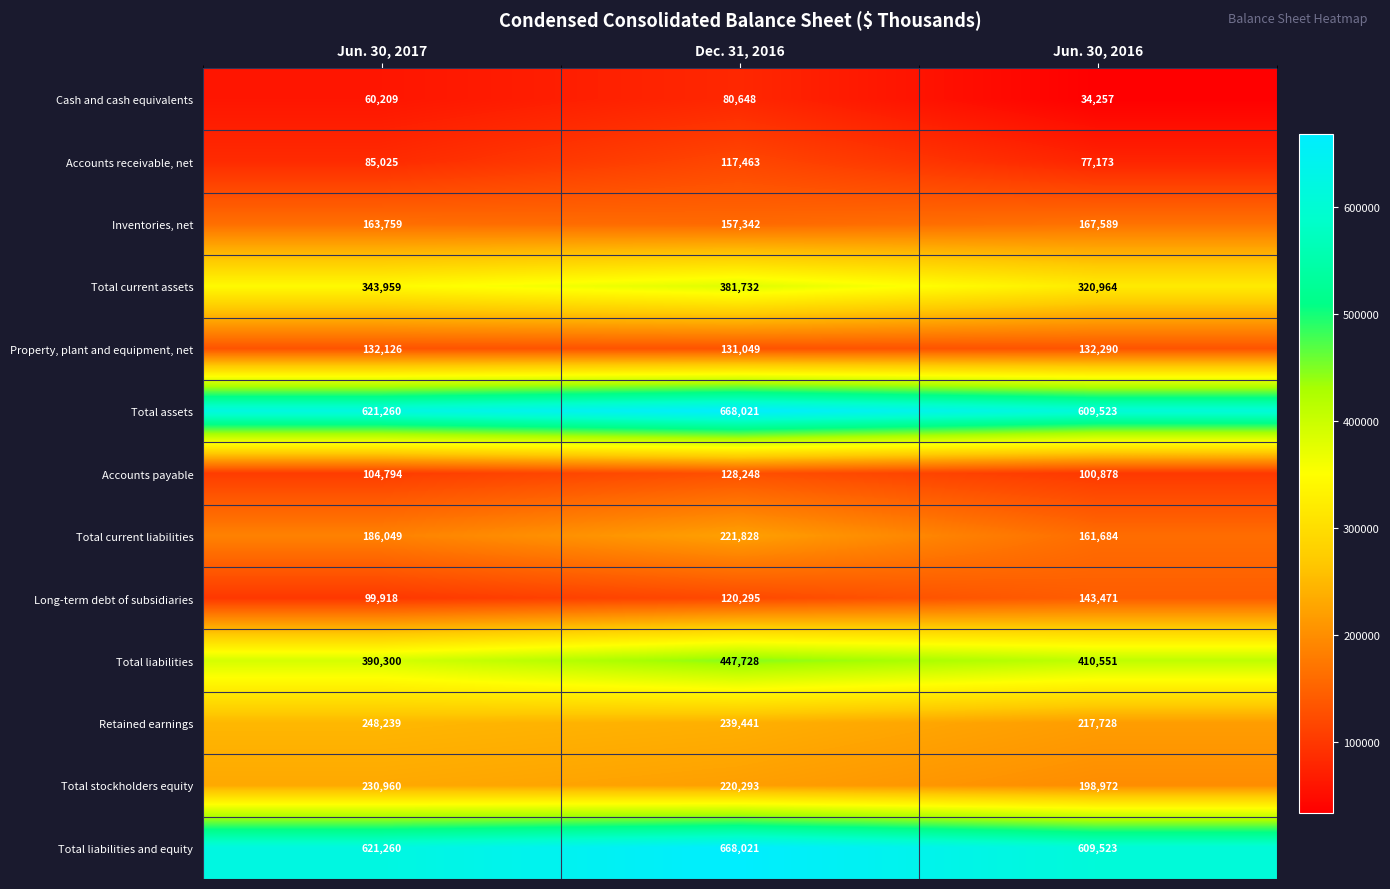

List the labels in order of Total liabilities and equity value, smallest first.

Jun. 30, 2016, Jun. 30, 2017, Dec. 31, 2016